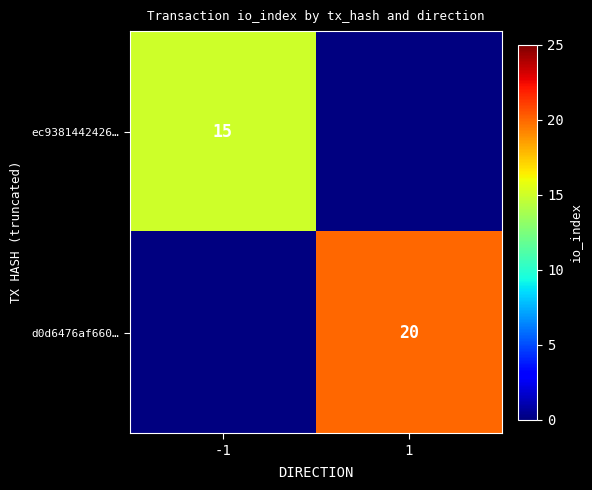

Is the value of d0d6476af660… at 1 greater than the value of ec9381442426… at -1?

Yes